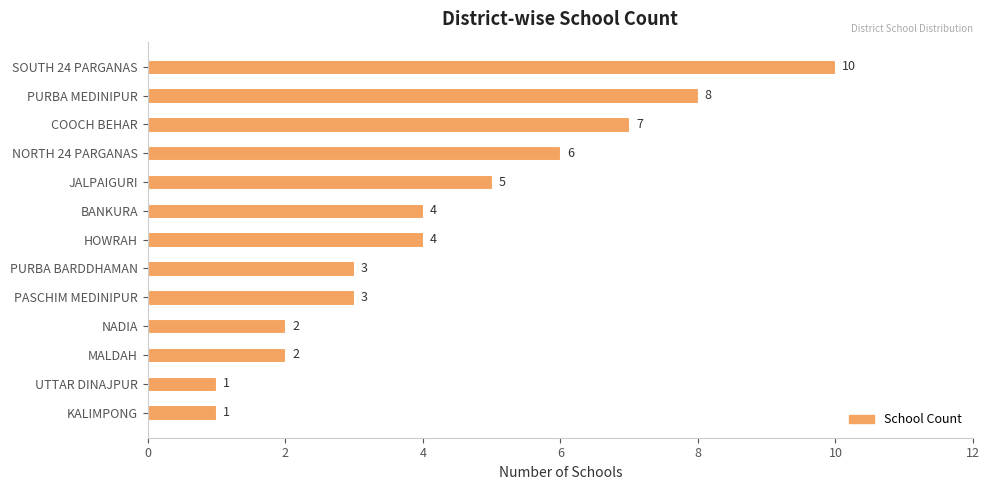

The value at KALIMPONG is 2. True or false?

False